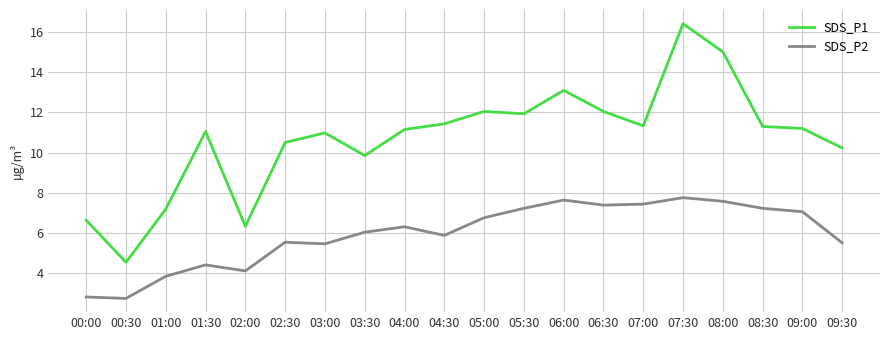

What is the lowest value of the SDS_P1 series?

4.5